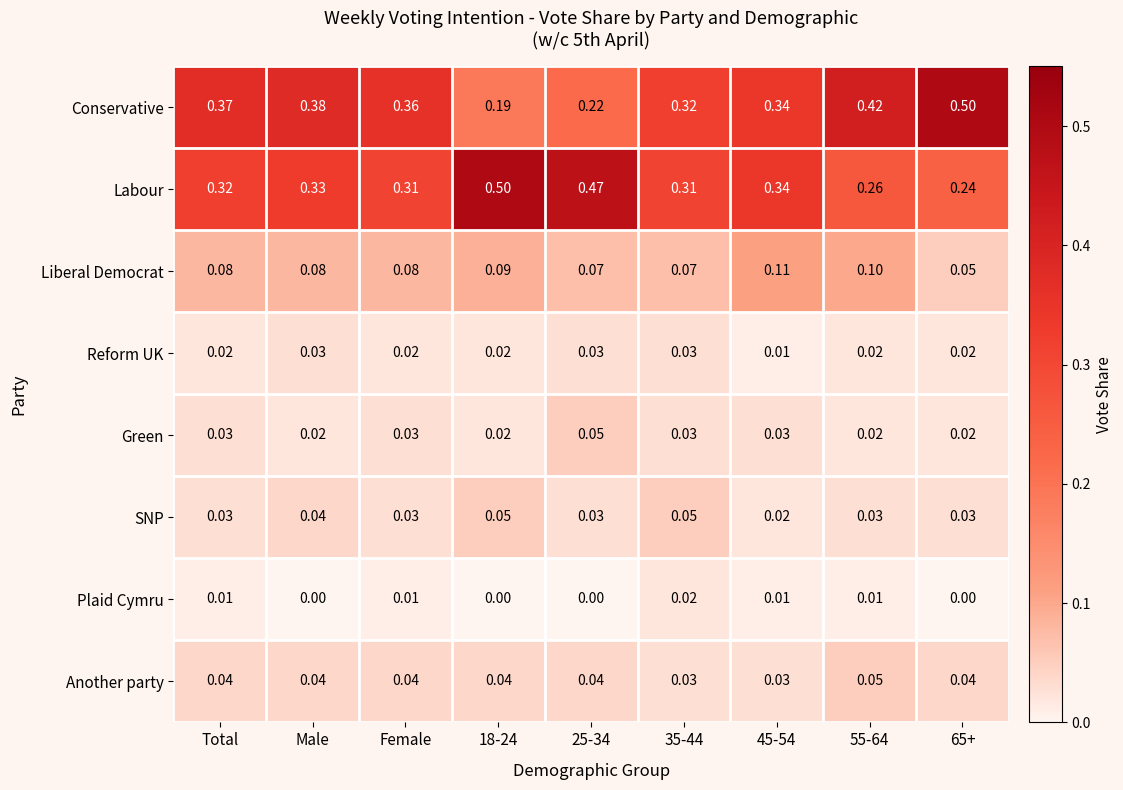

Which series has the largest total across all categories?

Conservative